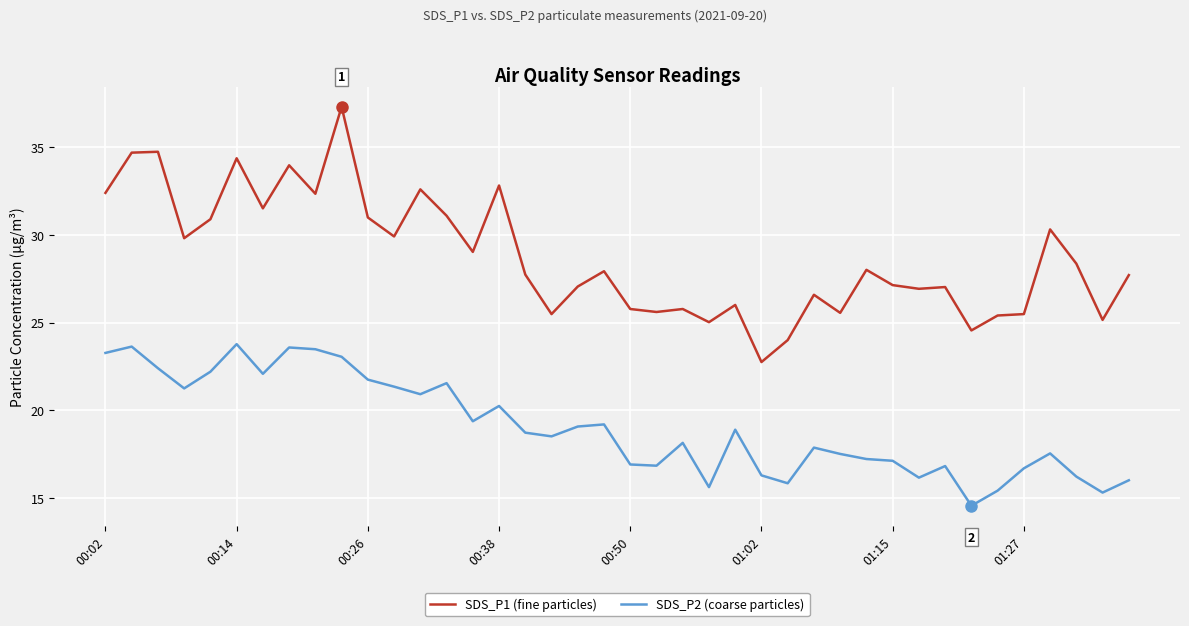

What is the minimum value for SDS_P2 (coarse particles)?

14.6